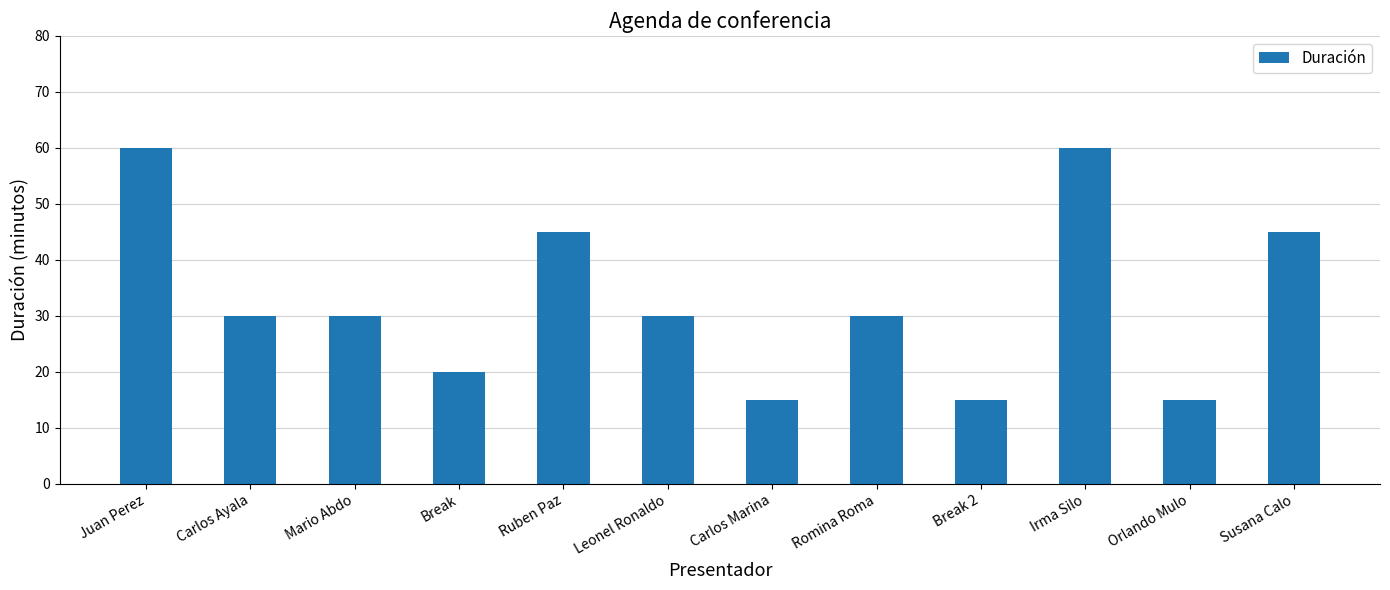

The value at Irma Silo is 98. True or false?

False